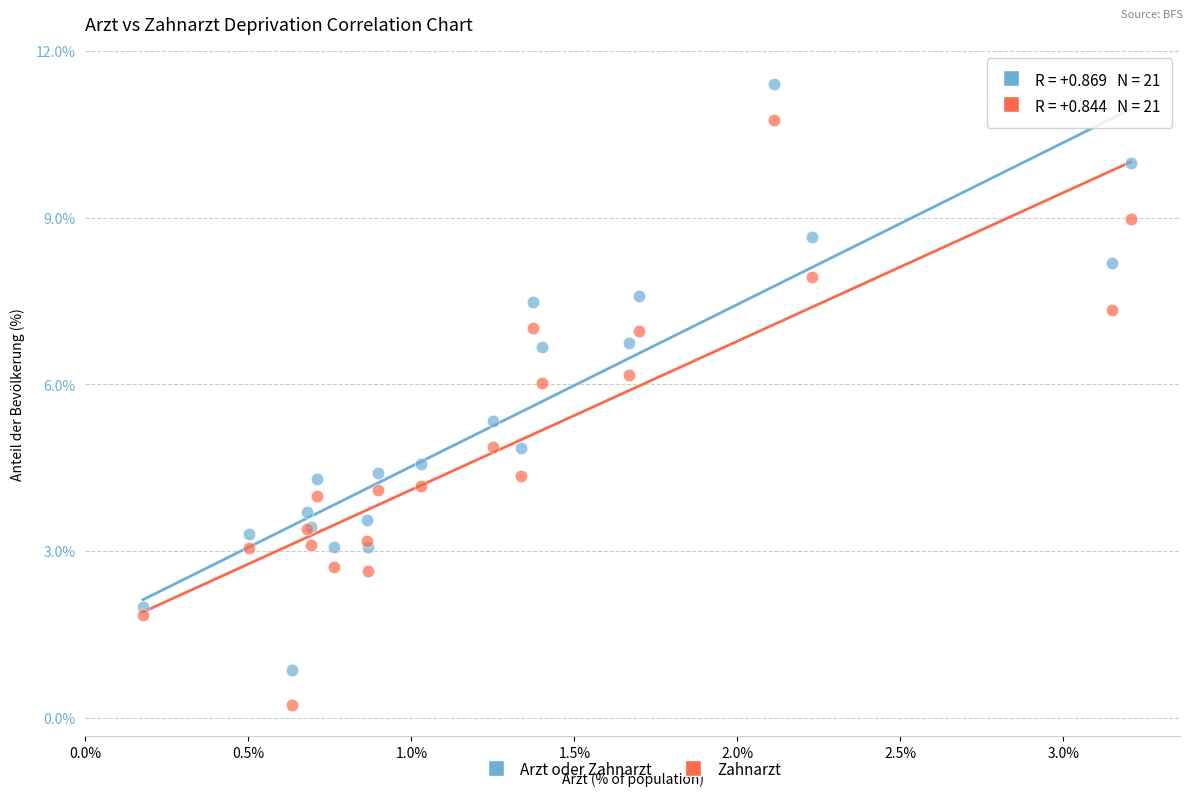

Which series has the widest spread of Y values?

Arzt oder Zahnarzt